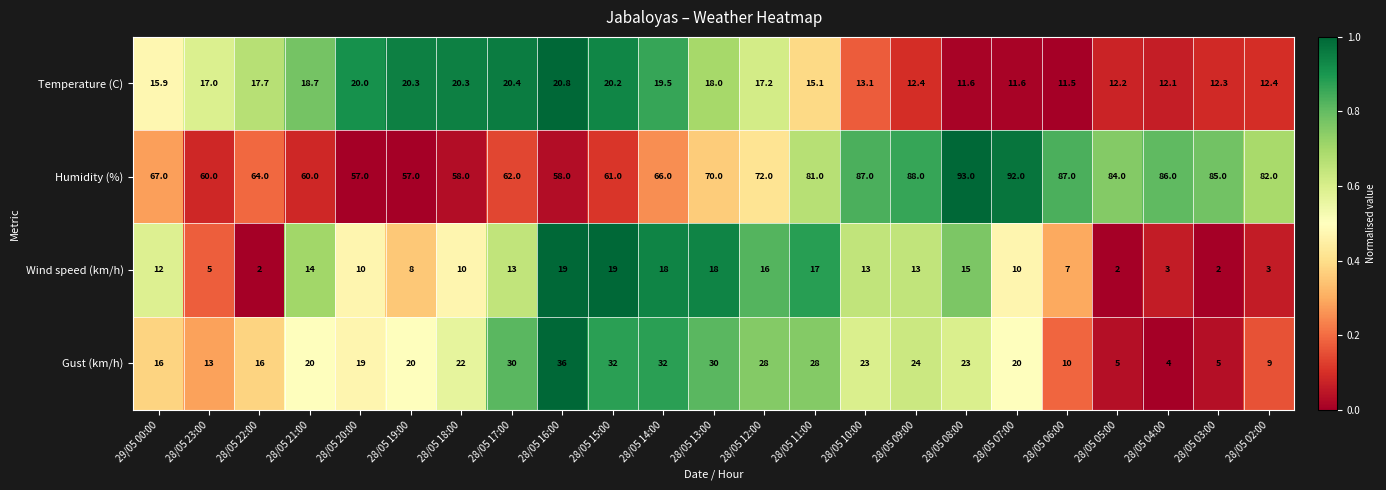

What is the sum of the Humidity (%) values at 28/05 23:00 and 28/05 11:00?

141.0